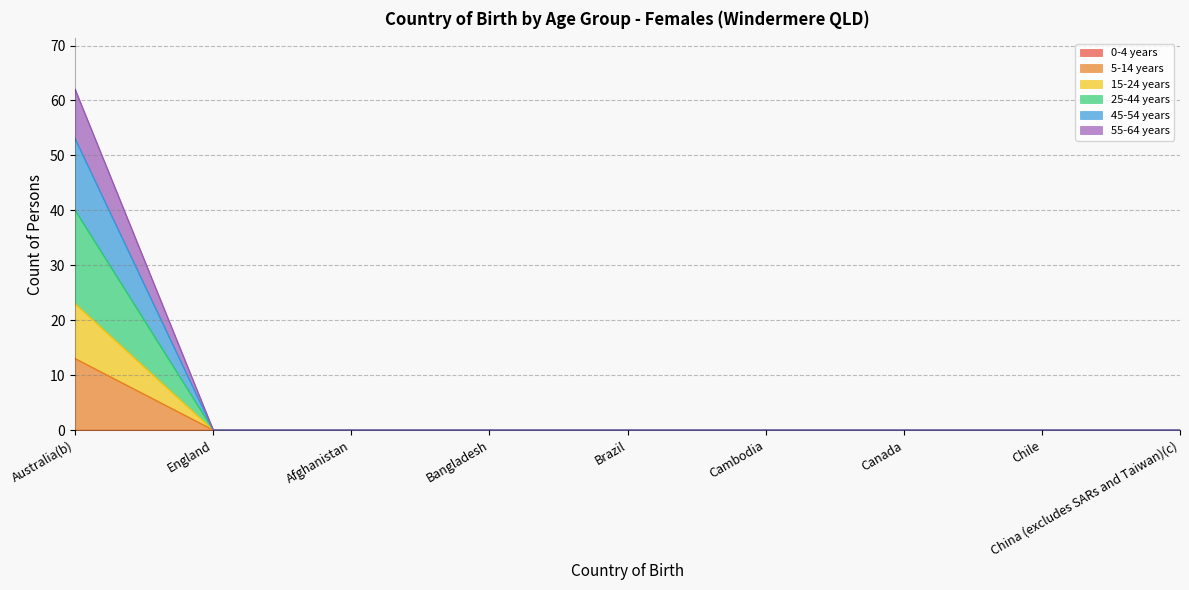

True or false: 5-14 years and 25-44 years intersect in this chart.

False